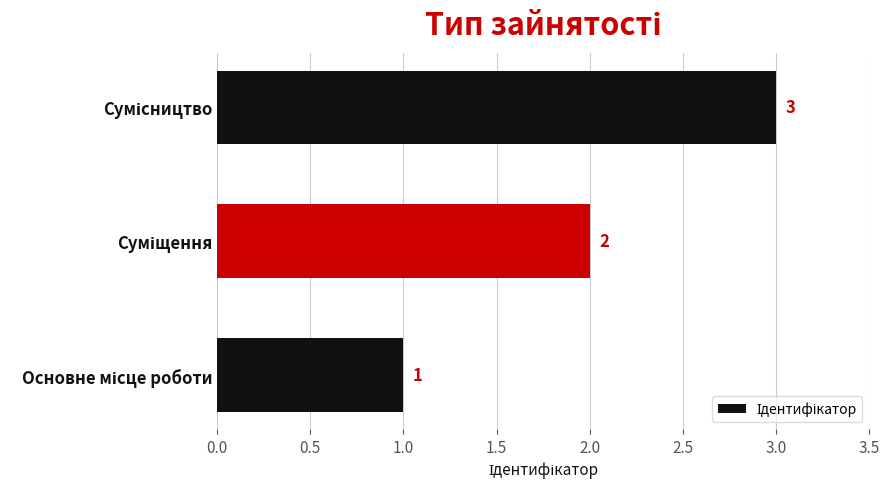

How many values are between 1 and 3?

3